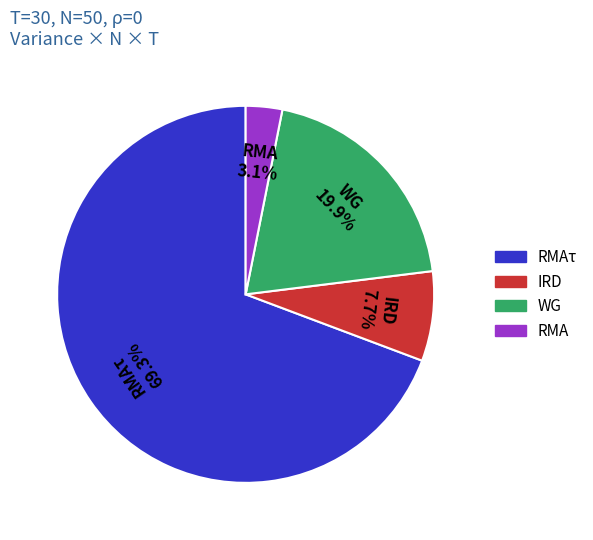

Which category has the smallest portion of the pie?

RMA